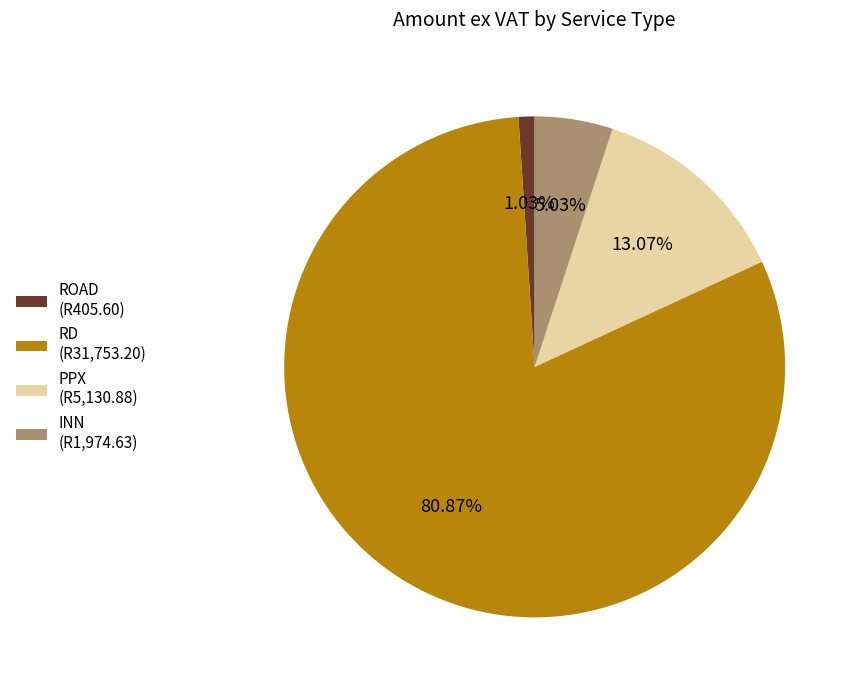

Which slice is the largest?

RD (R31,753.20)